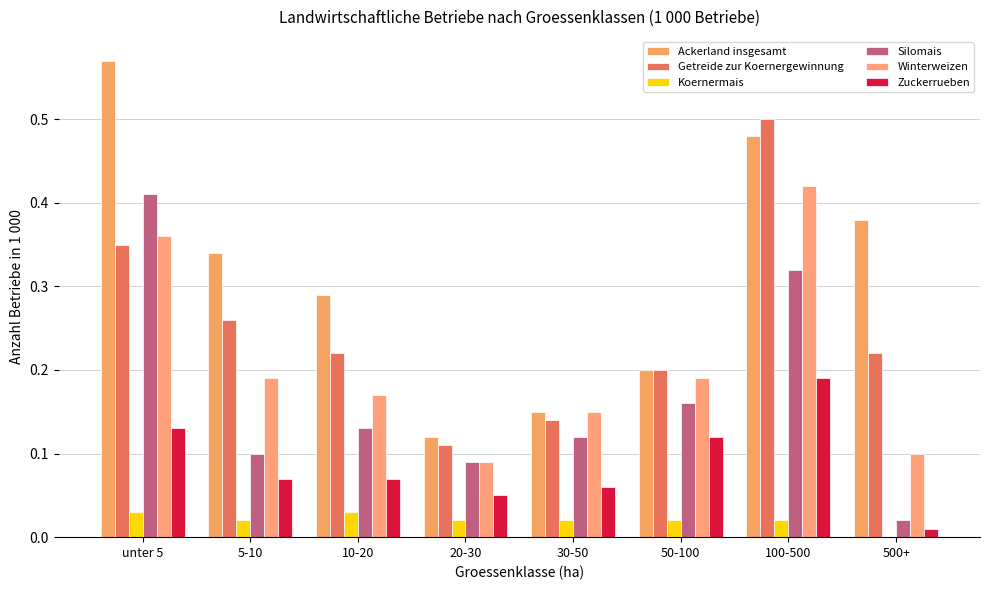

What is the label of the 6th bar from the left?

50-100